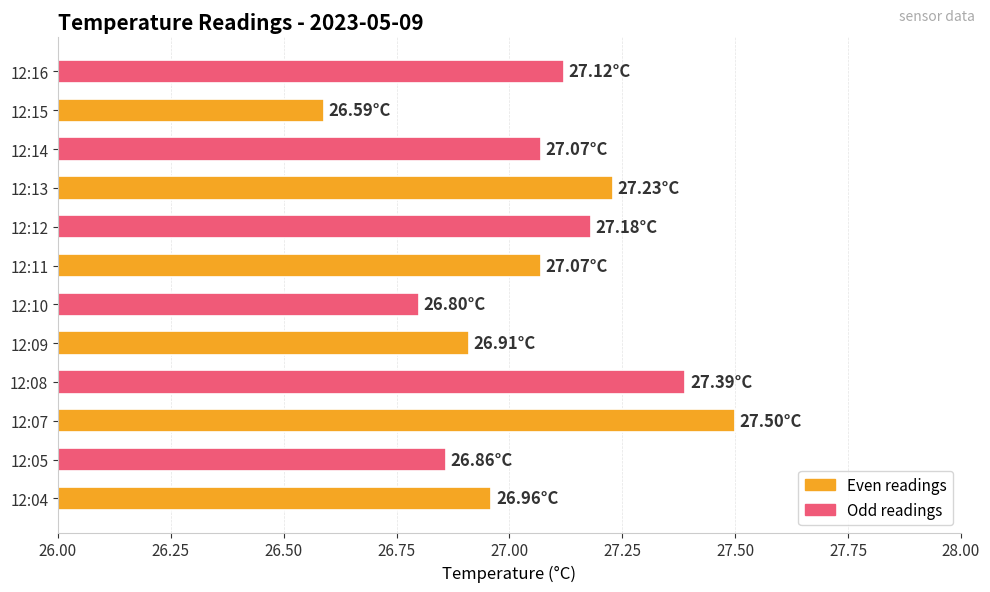

How many distinct data groups are displayed?

1